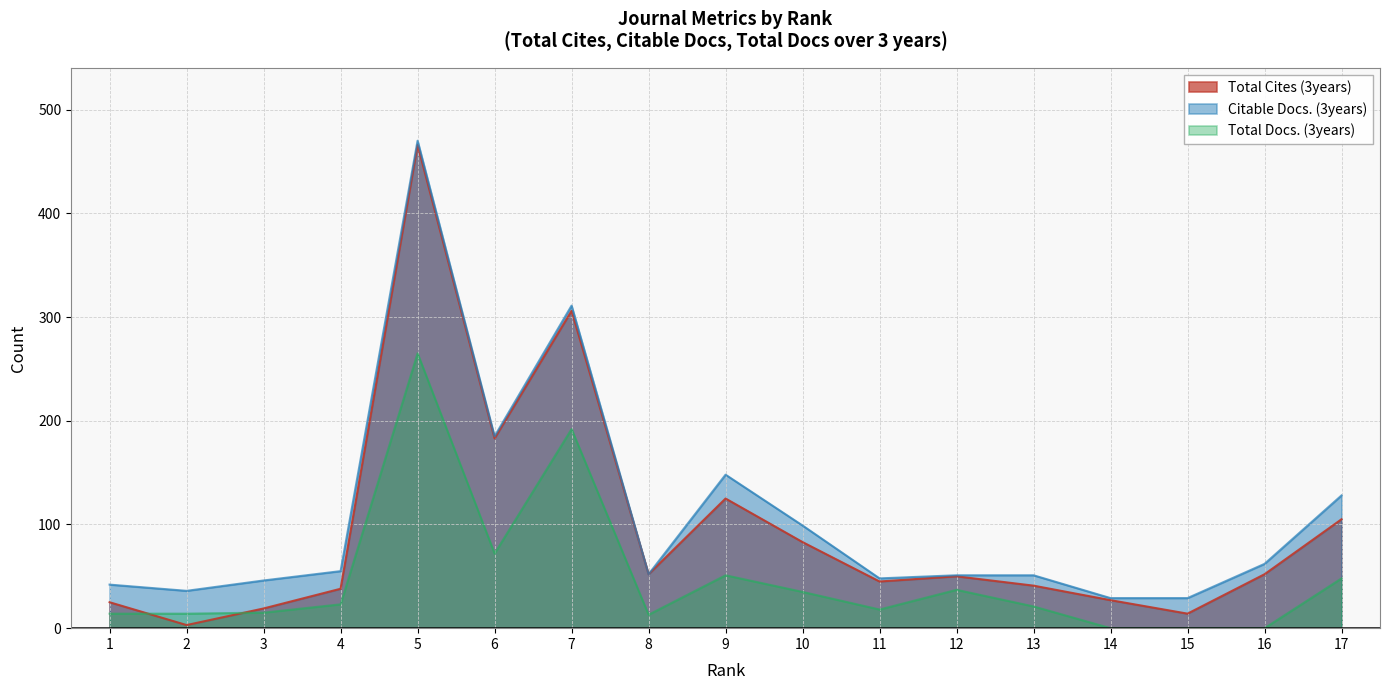

What is the value of the Citable Docs. (3years) point at the 6th from the left?

185